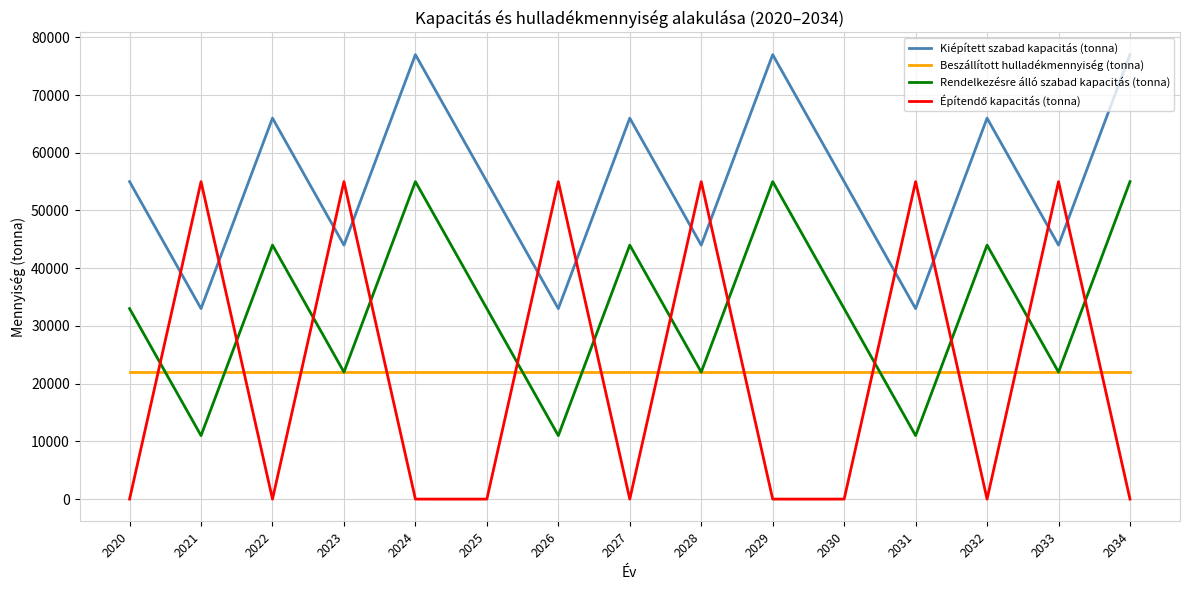

What is the total value across all series at 2027?

132000